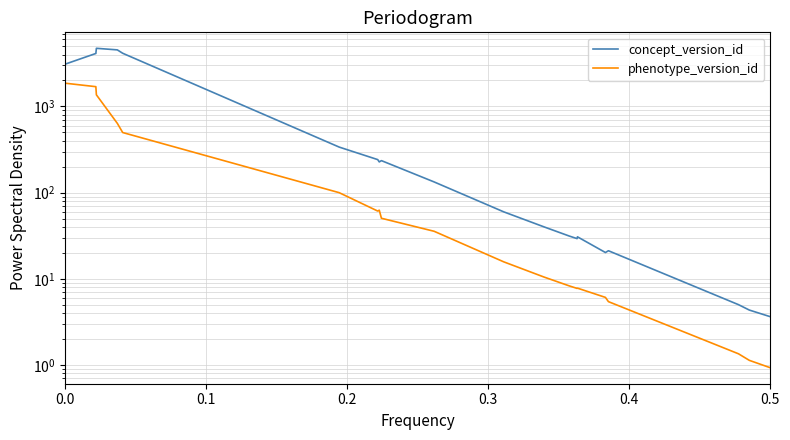

List the series in order of their peak value, highest first.

concept_version_id, phenotype_version_id